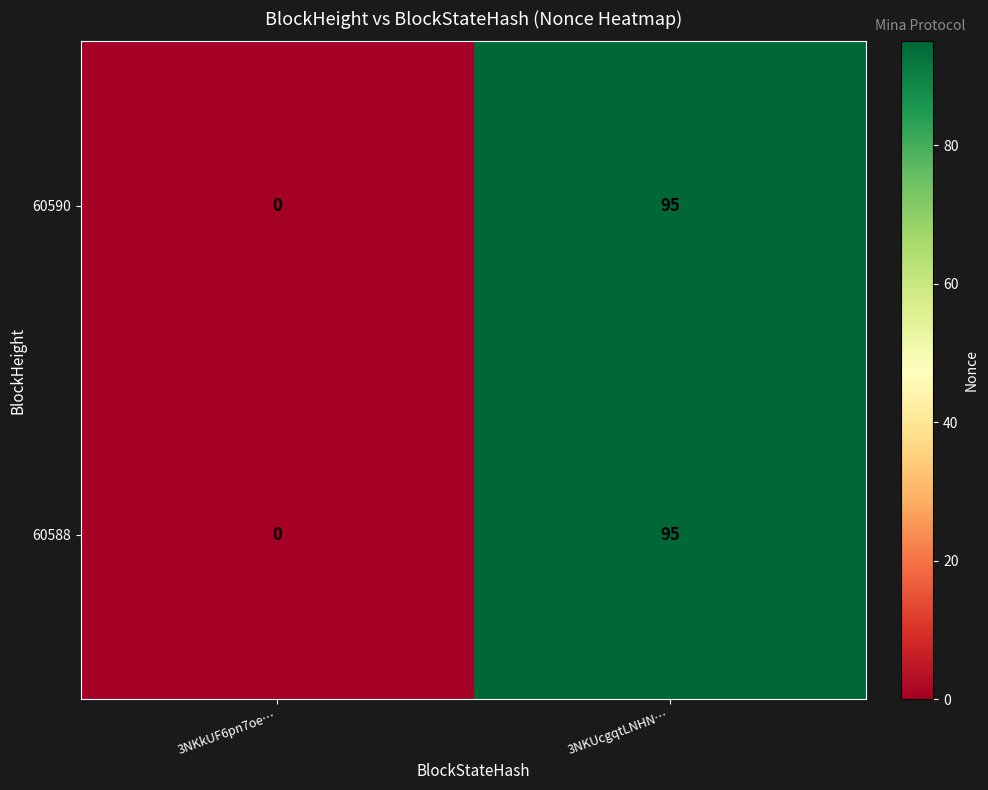

At which category does the chart reach its minimum across all series?

3NKkUF6pn7oe…